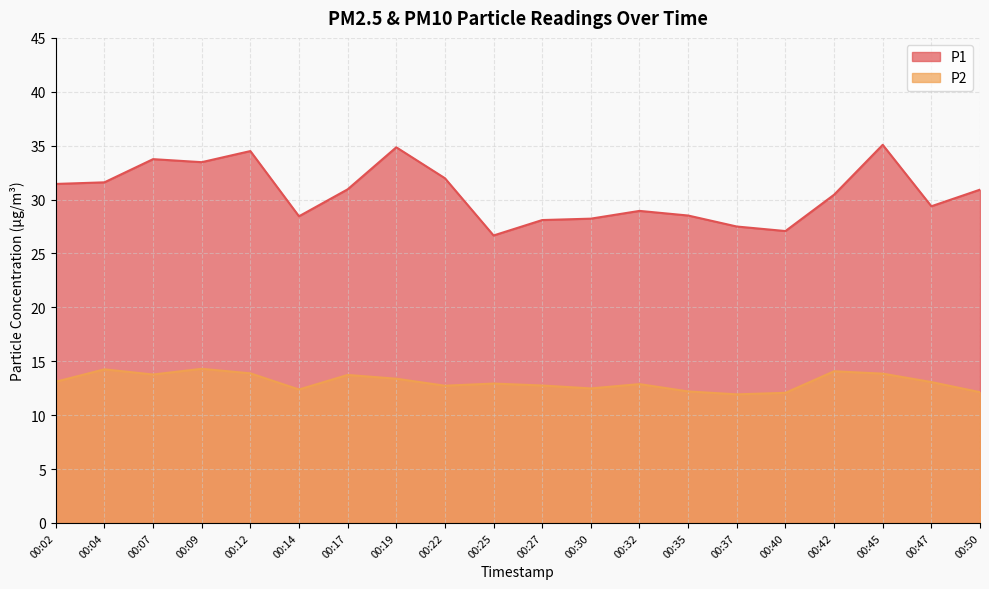

Which category has the highest value across all series?

00:45